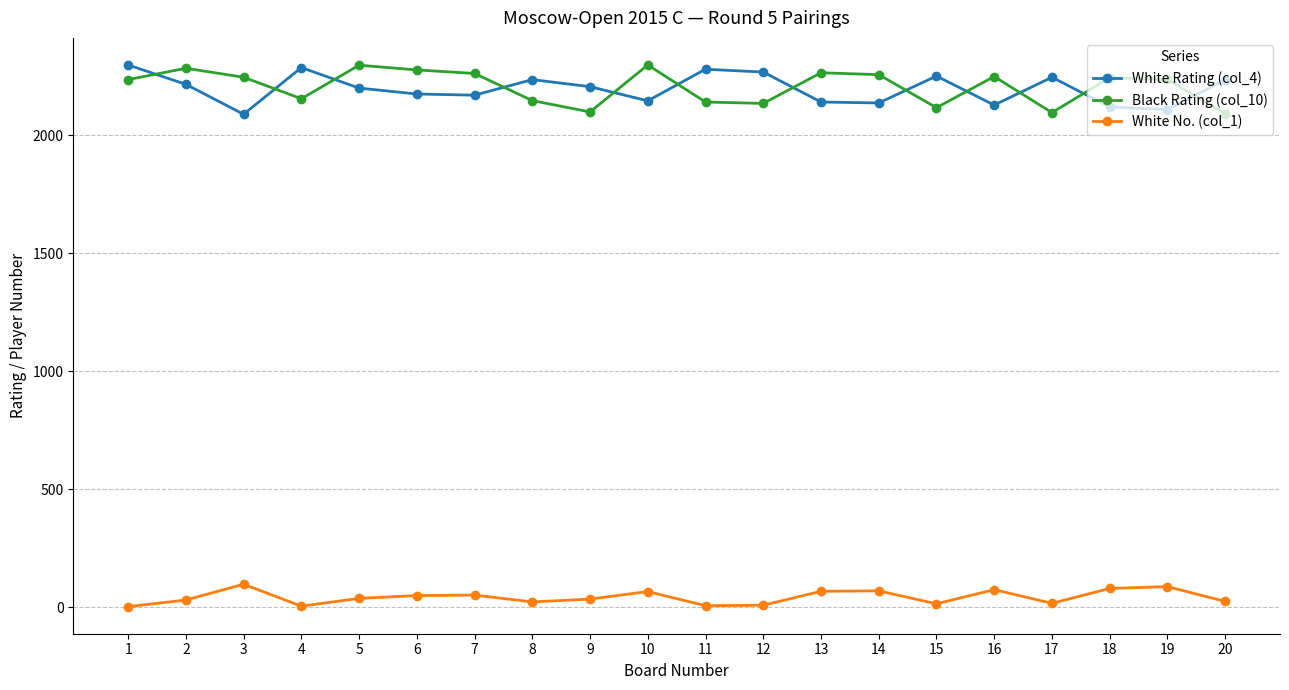

What are all the series names shown in the legend?

White Rating (col_4), Black Rating (col_10), White No. (col_1)